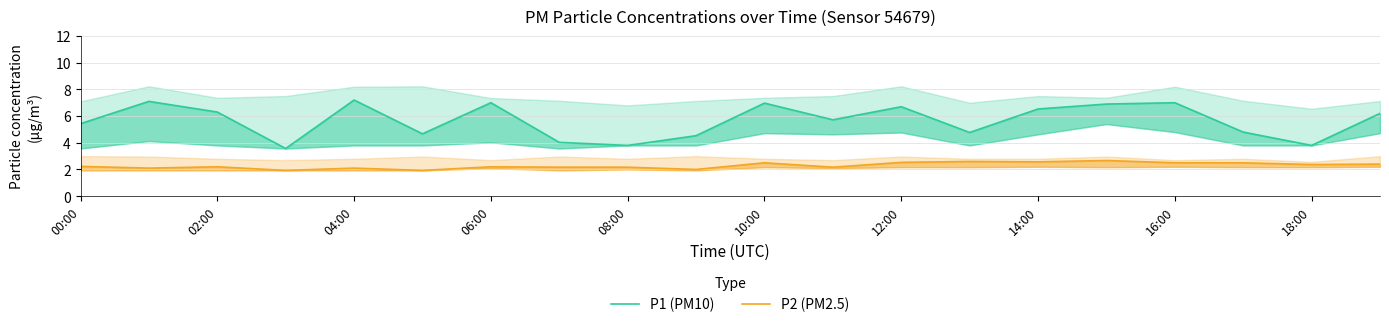

How many interior local peaks does the P1 (PM10) series have?

6